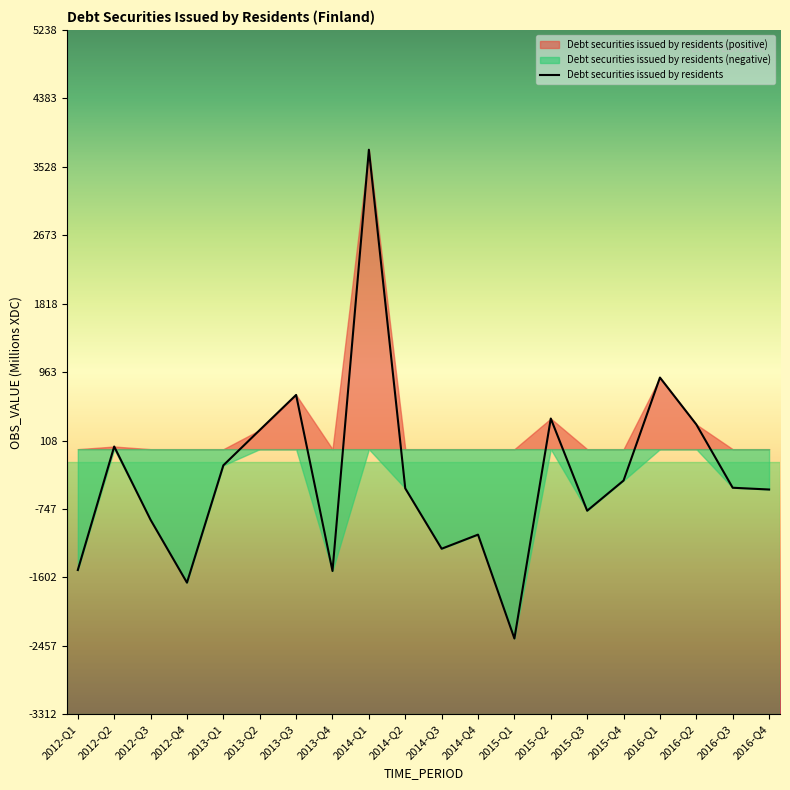

What is the value of the 16th point from the left?

-392